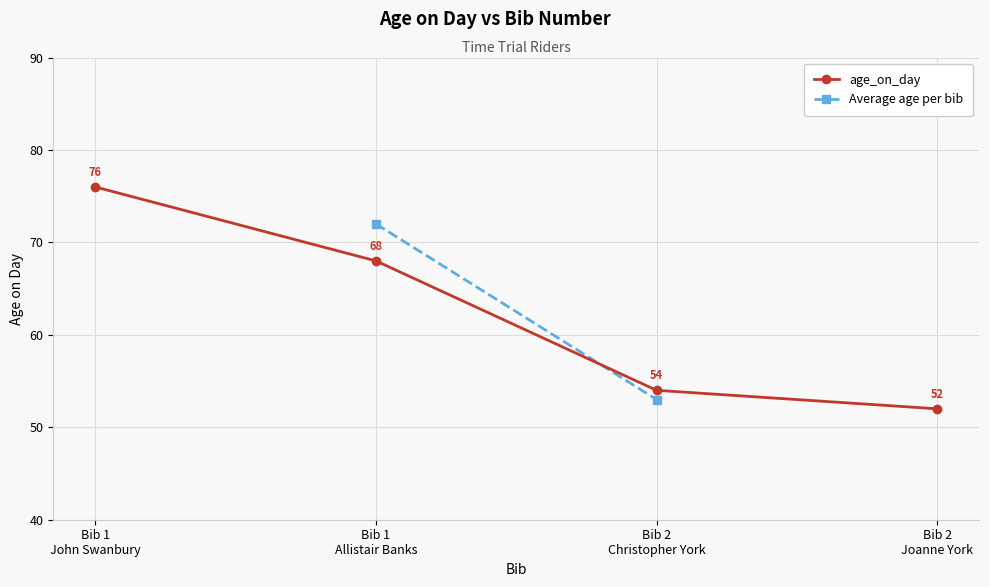

True or false: the data has more than 2 interior local peaks.

False